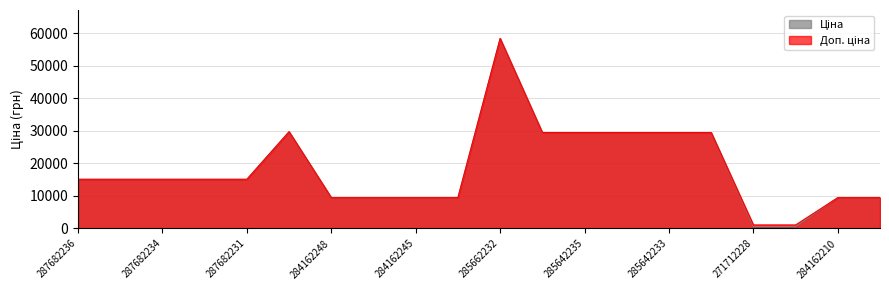

Which label corresponds to the largest value in the chart?

285662232